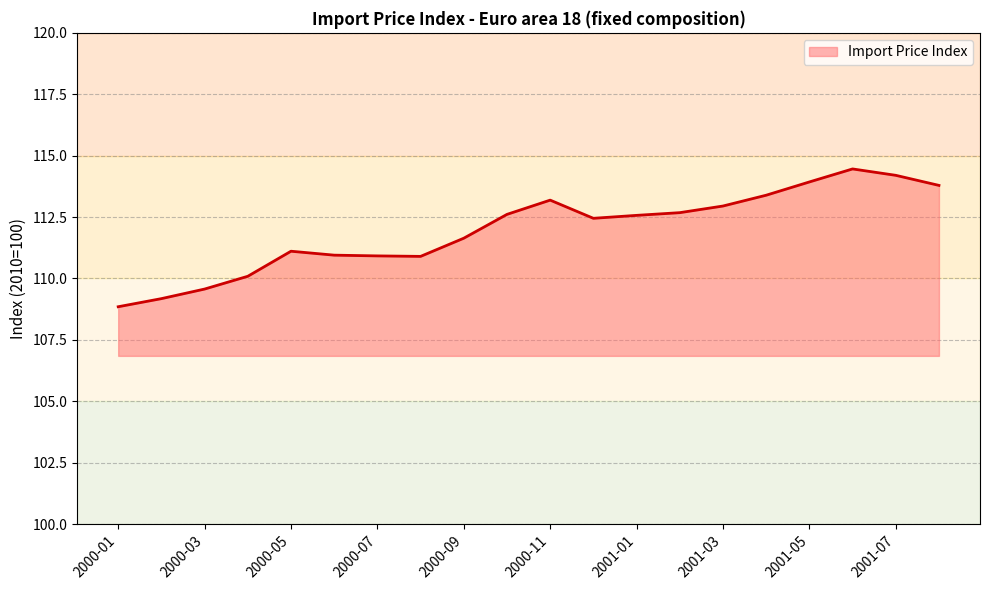

What is the maximum value shown in the chart?

114.5